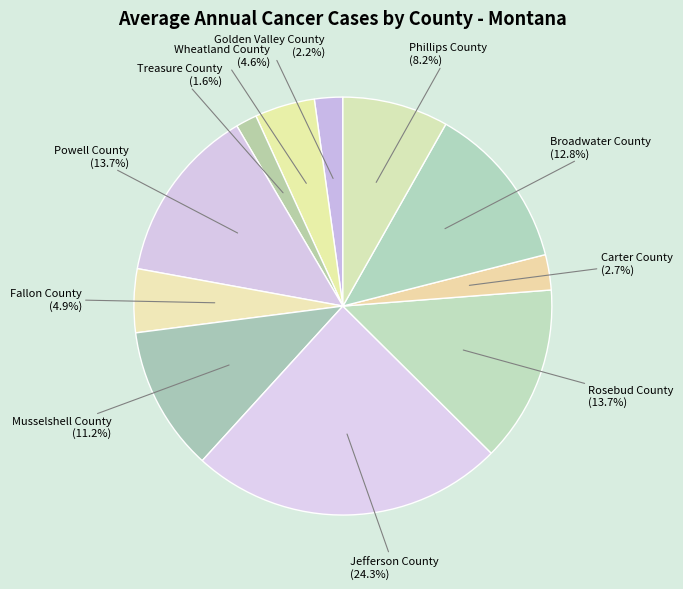

Is it true that Powell County is 27% of the pie?

False